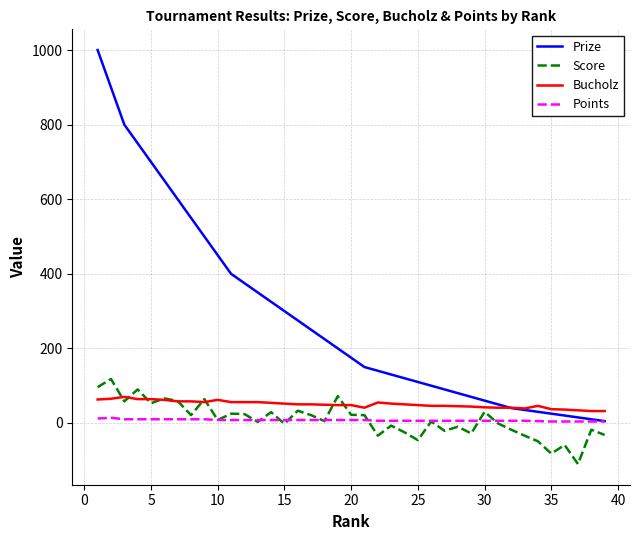

Which series has the largest range (max minus min)?

Prize